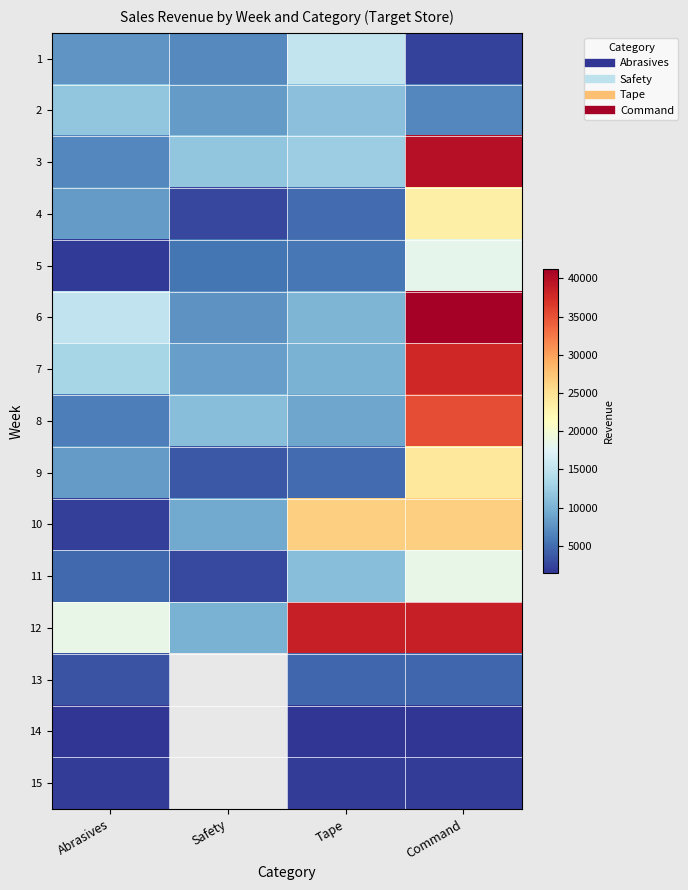

How many values in the 12 series are below 38556?

2